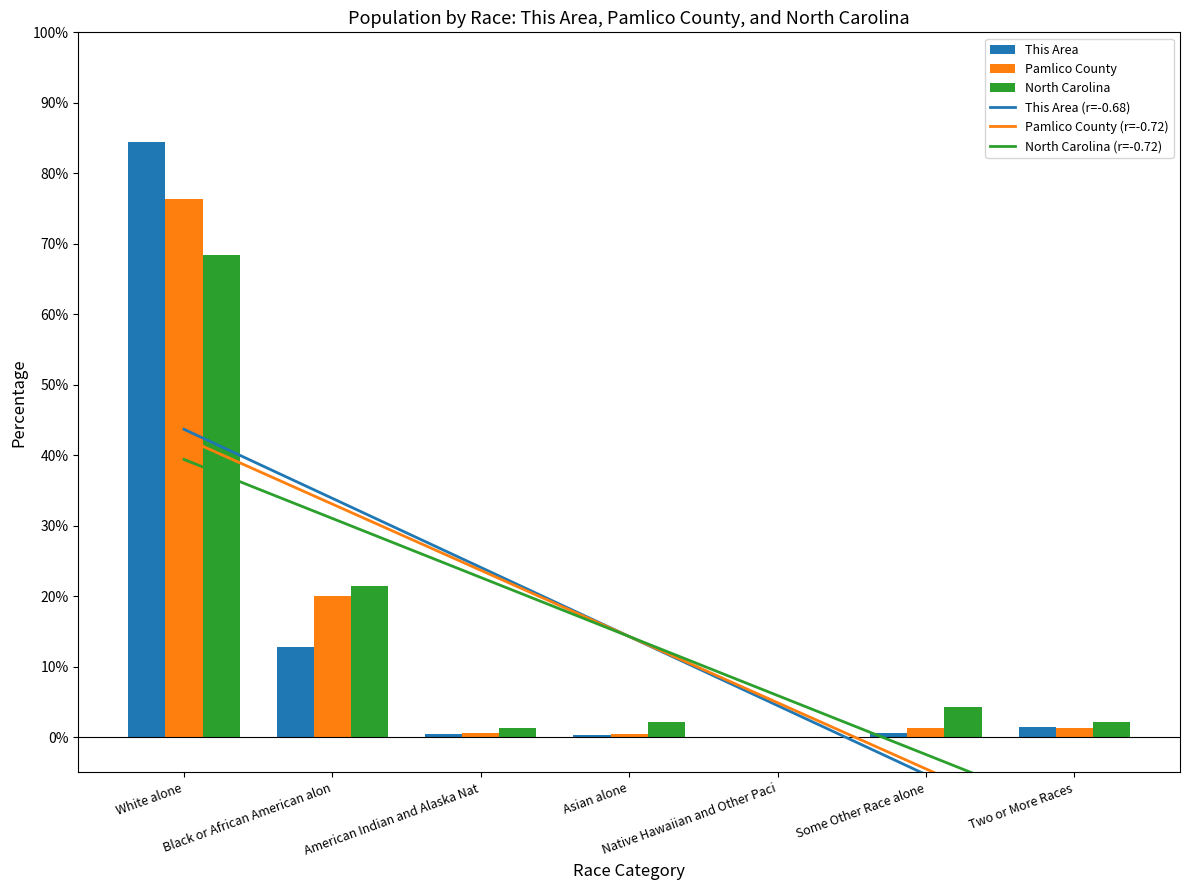

At how many categories does at least one series exceed 33?

1